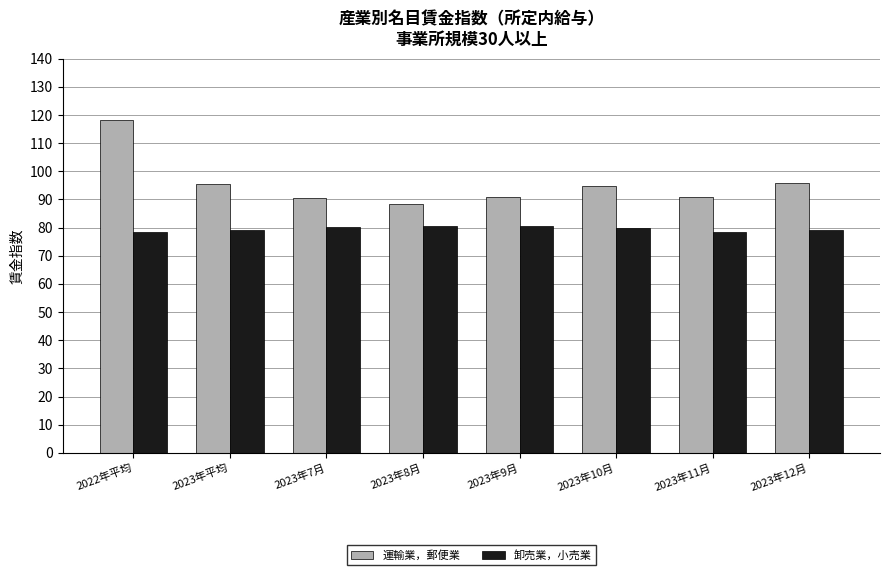

What is the label of the 1st bar from the left?

2022年平均